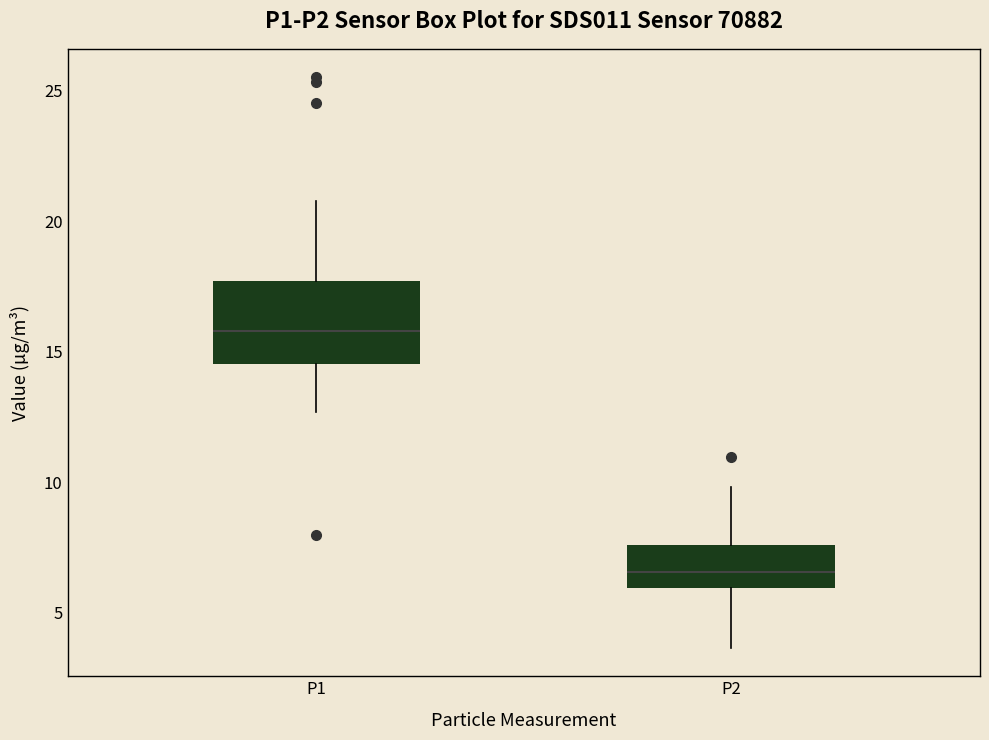

Which box's median line is the lowest?

P2